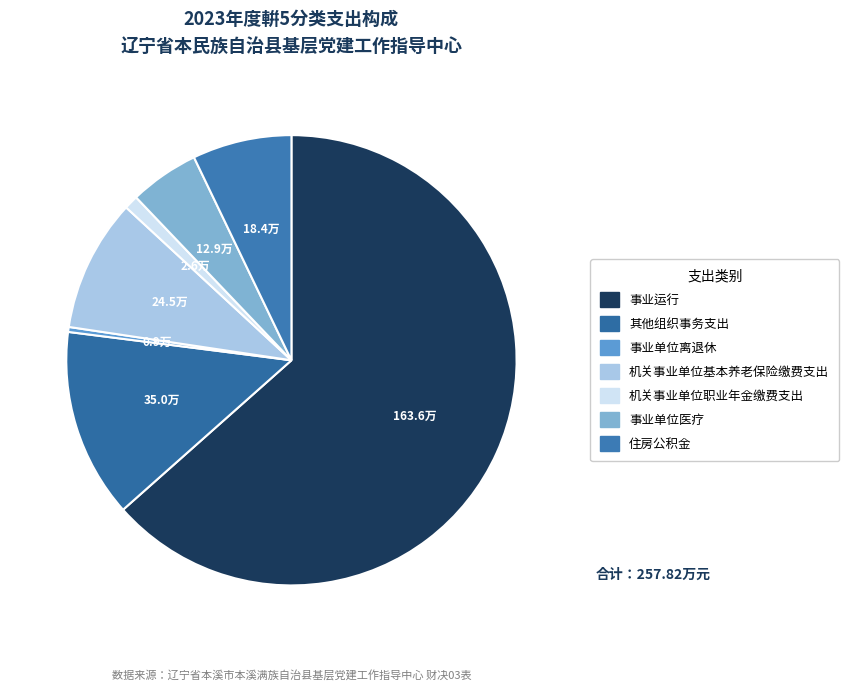

To the nearest percent, what percentage of the pie is 其他组织事务支出?

14%